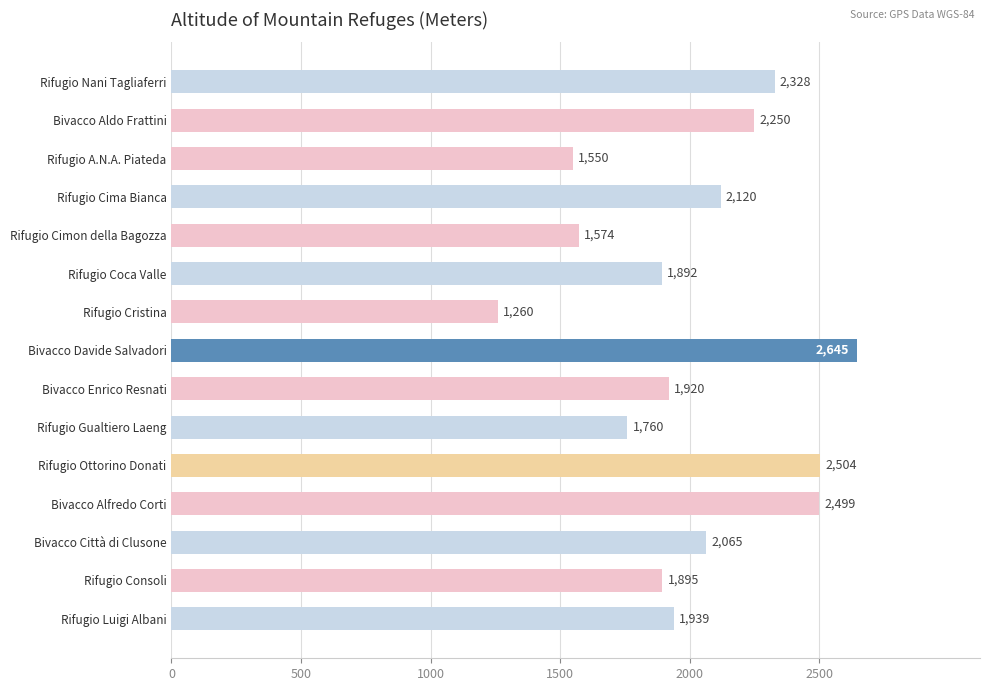

The chart shows a value of 1939 at Rifugio Luigi Albani. True or false?

True